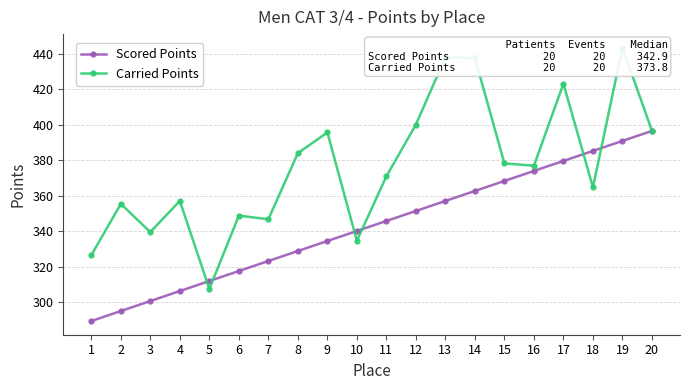

Does the chart display data point markers on the line(s)?

Yes